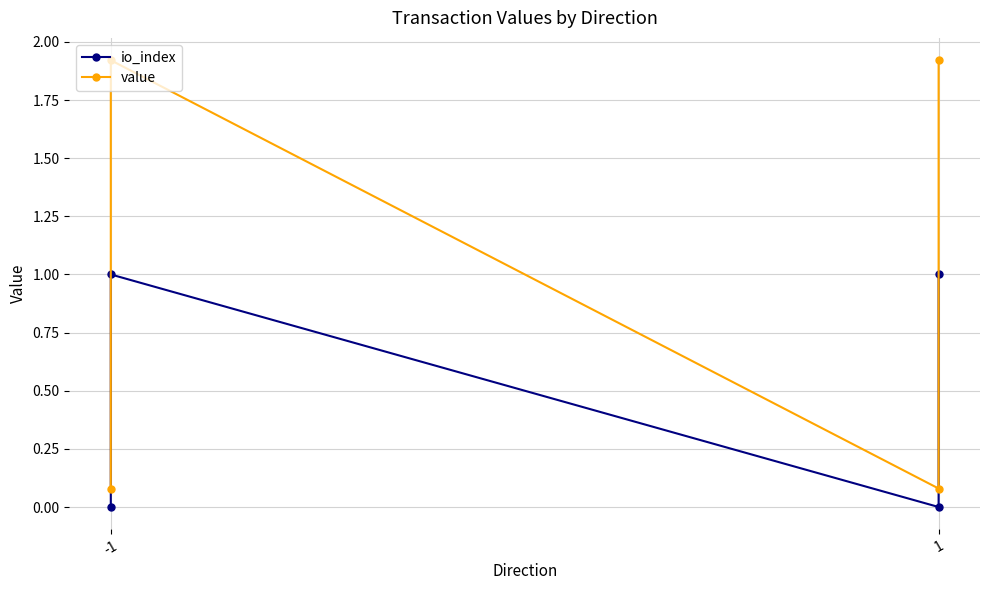

What is the difference between the maximum and minimum values in the io_index series?

1.0